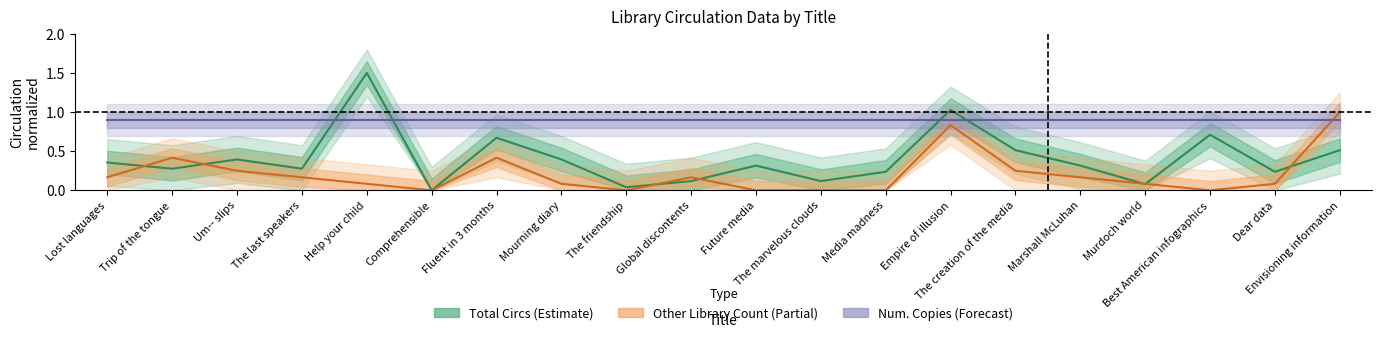

At how many categories does at least one series exceed 1?

2